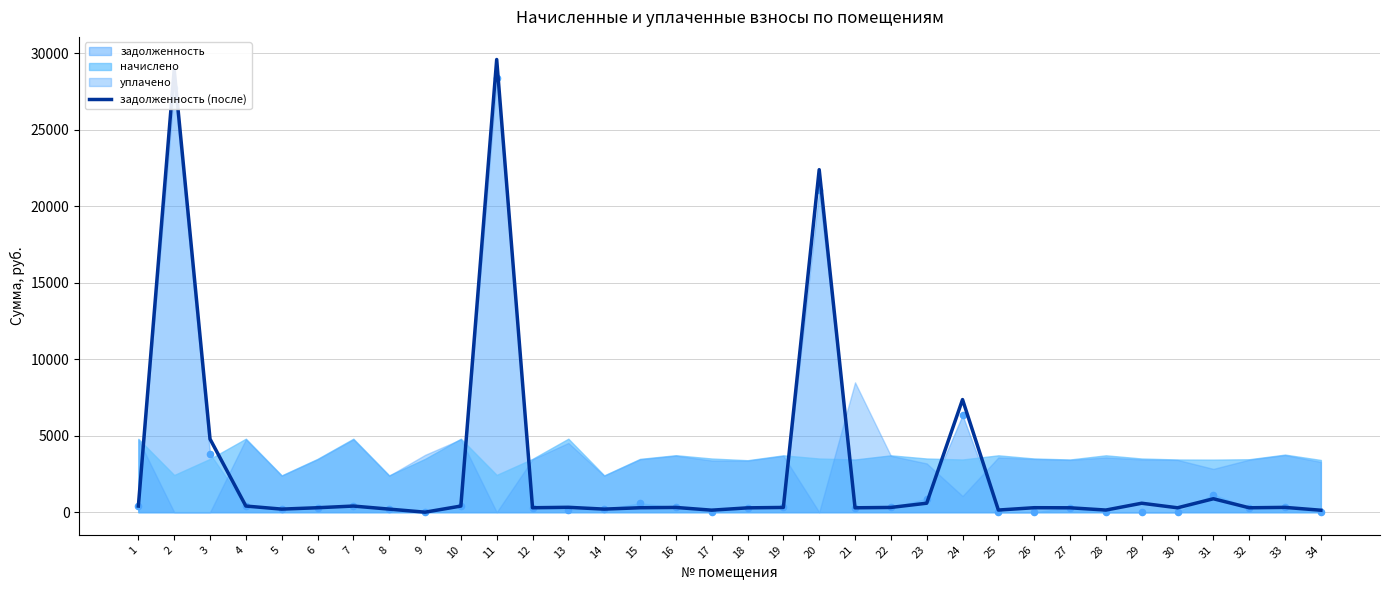

Between 31 and 8, which is larger?

31